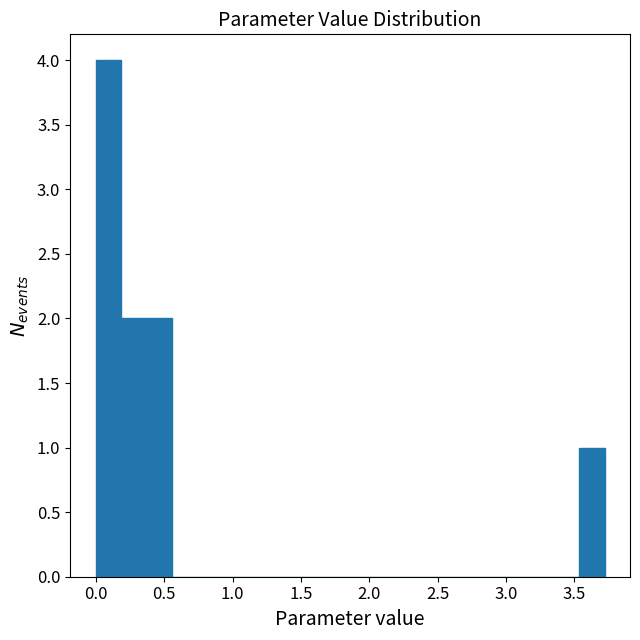

Around what value on the x-axis is the tallest bar? Give the approximate position of its centre, as read against the axis.

0.10